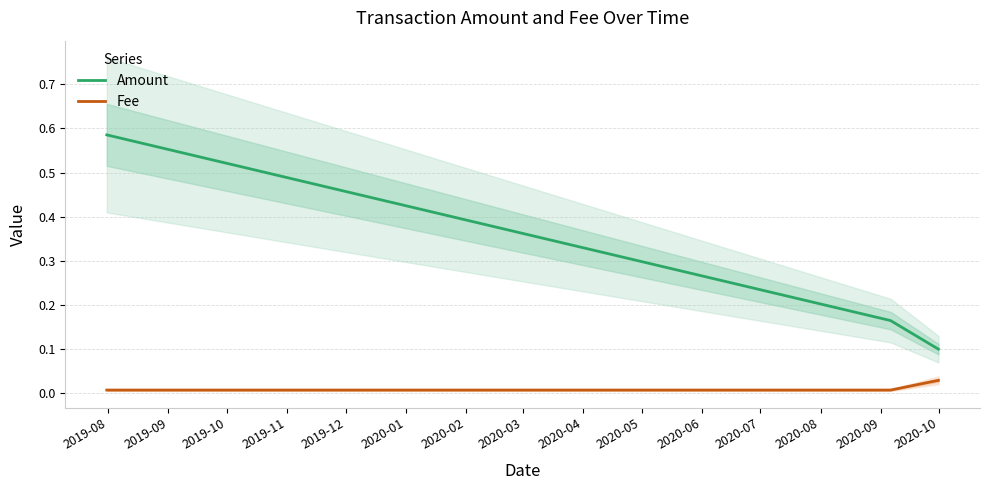

How many lines are shown in the chart?

2